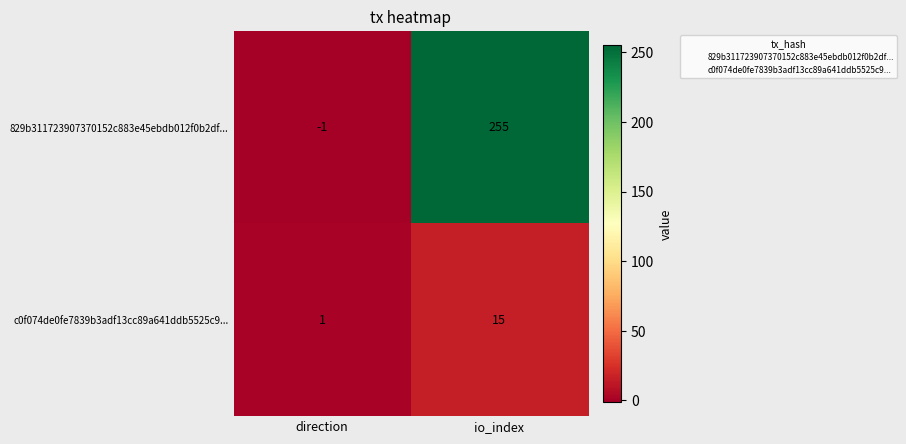

Which series has the largest total across all categories?

829b311723907370152c883e45ebdb012f0b2df...